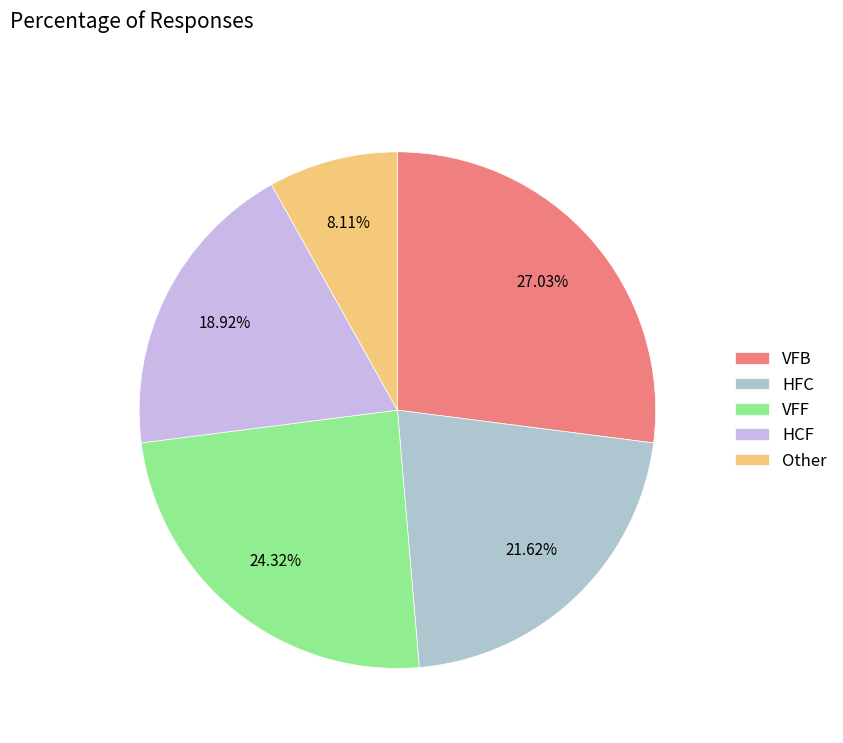

What is the change in value from VFB to VFF?

-1